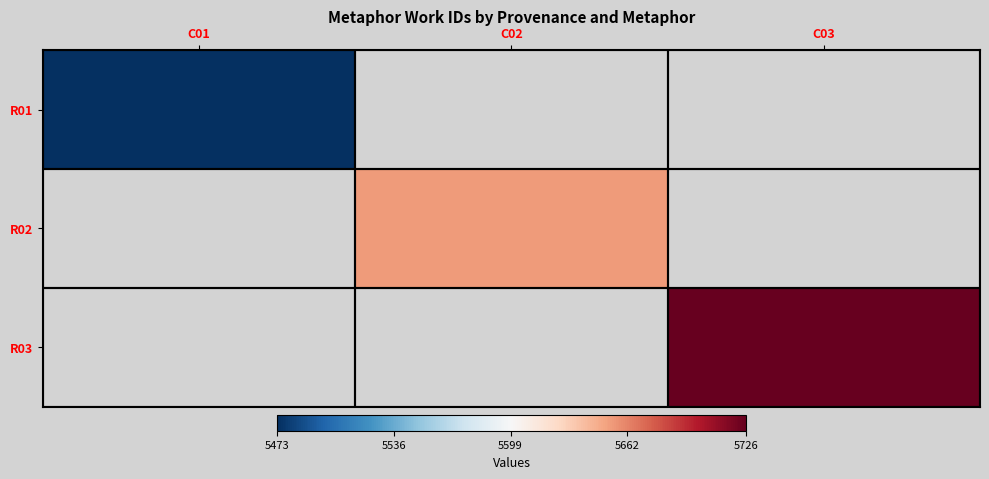

Which series has the largest total across all categories?

R03